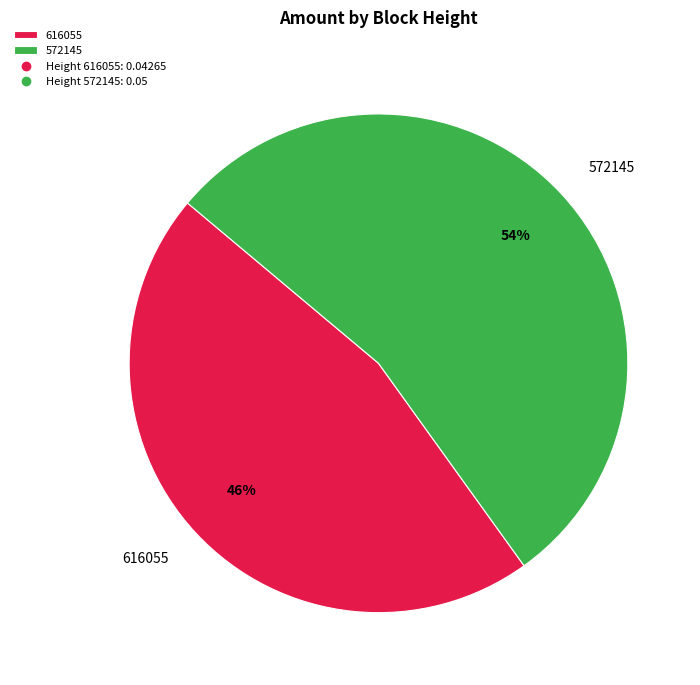

Rank the categories by value from lowest to highest.

616055, 572145